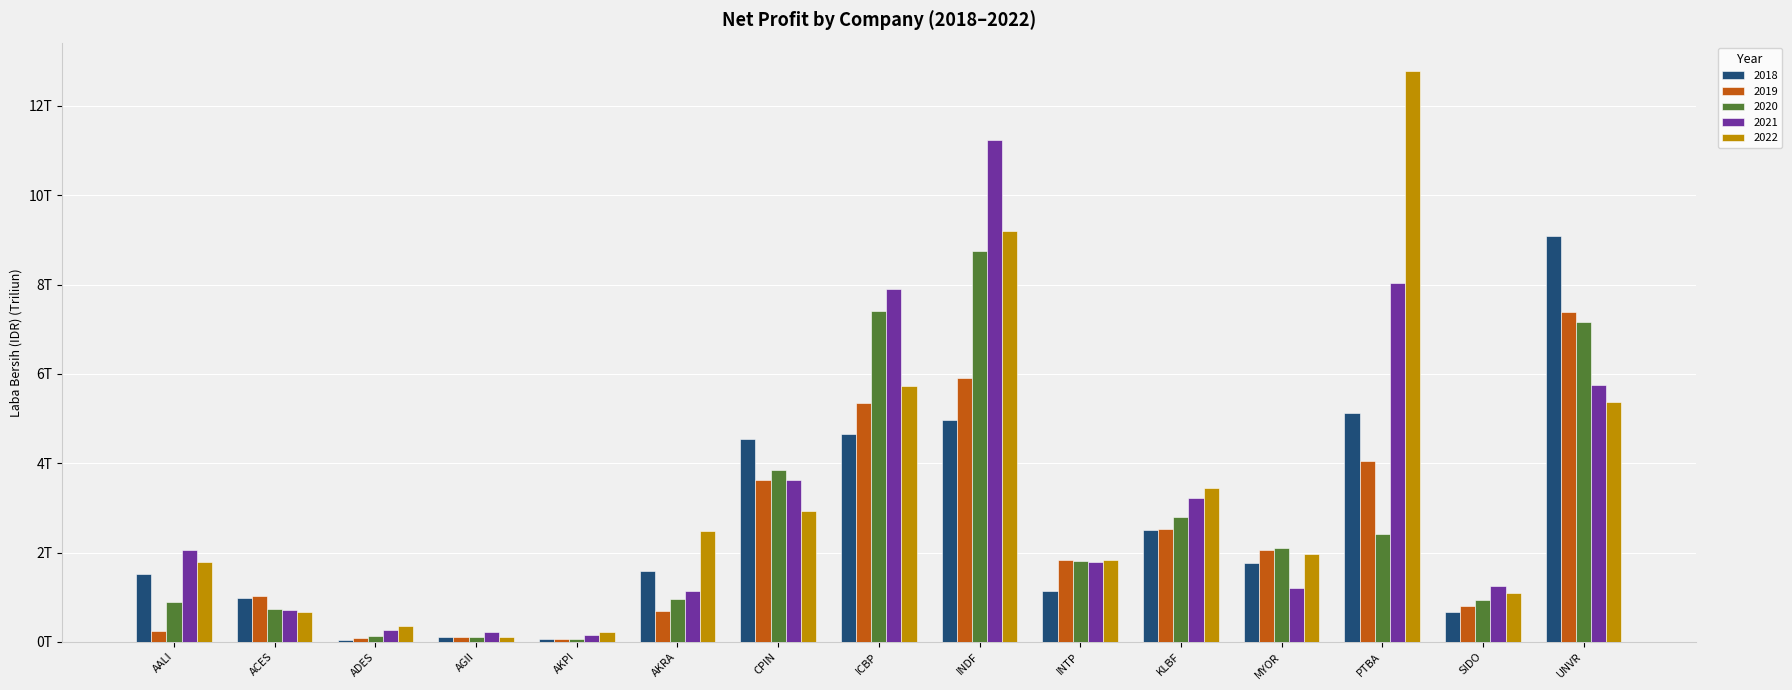

Are the bars grouped side by side (vs. stacked)?

Yes